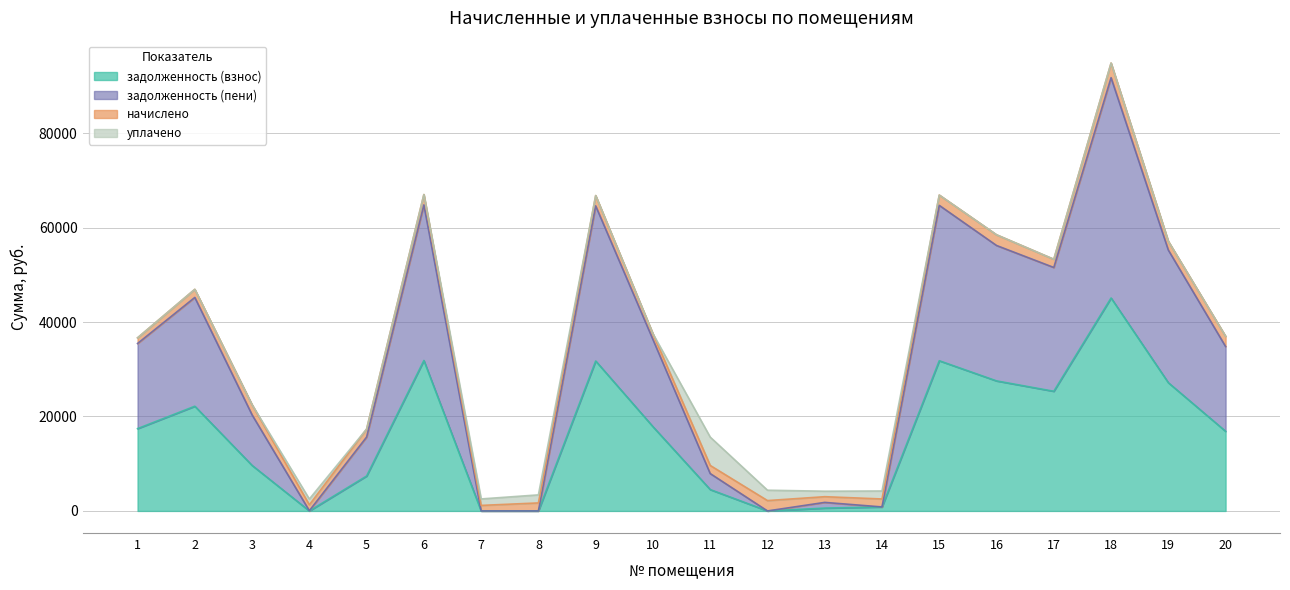

What are all the series names shown in the legend?

задолженность (взнос), задолженность (пени), начислено, уплачено